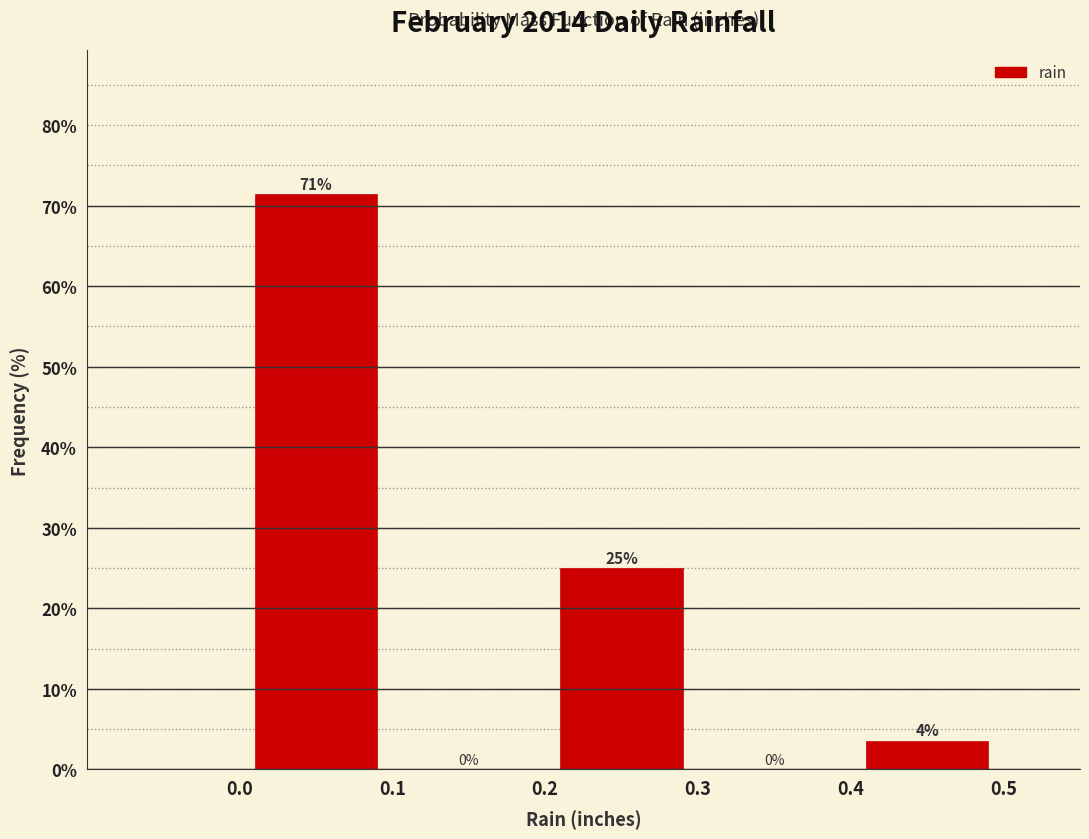

Which range on the x-axis has the tallest bar?

0.0 to 0.1